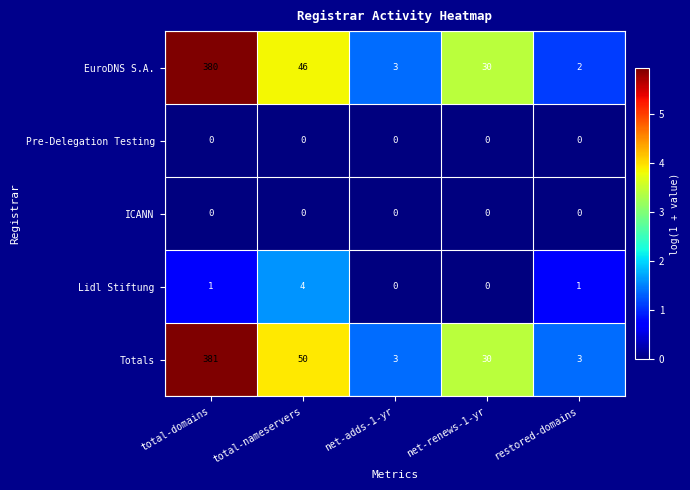

Reading left to right, extract all data points from this chart.

EuroDNS S.A.: total-domains=380	total-nameservers=46	net-adds-1-yr=3	net-renews-1-yr=30	restored-domains=2
Pre-Delegation Testing: total-domains=0	total-nameservers=0	net-adds-1-yr=0	net-renews-1-yr=0	restored-domains=0
ICANN: total-domains=0	total-nameservers=0	net-adds-1-yr=0	net-renews-1-yr=0	restored-domains=0
Lidl Stiftung: total-domains=1	total-nameservers=4	net-adds-1-yr=0	net-renews-1-yr=0	restored-domains=1
Totals: total-domains=381	total-nameservers=50	net-adds-1-yr=3	net-renews-1-yr=30	restored-domains=3